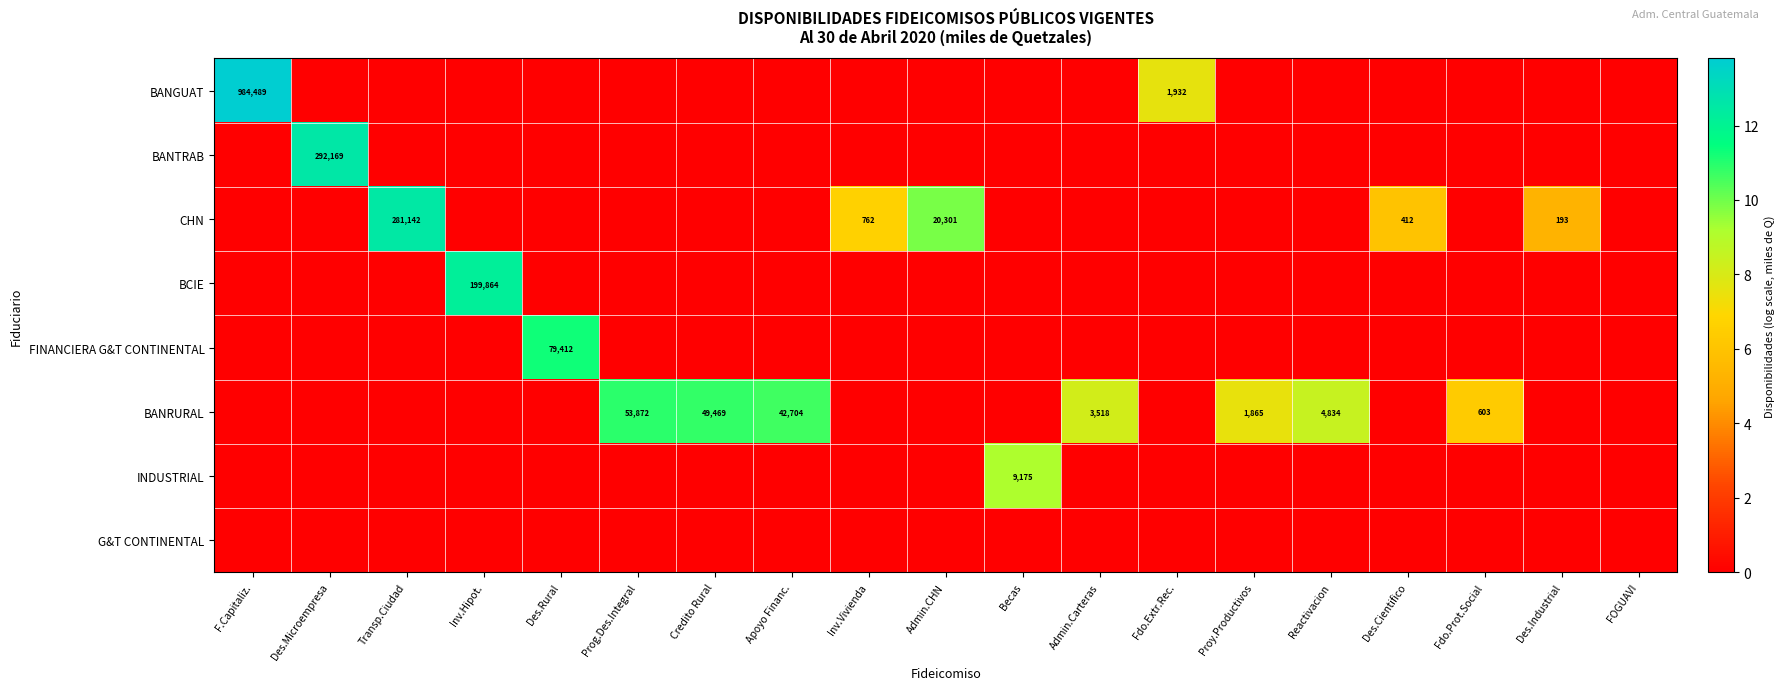

What is the spread (max minus min) of values at Des.Cientifico?

6.0